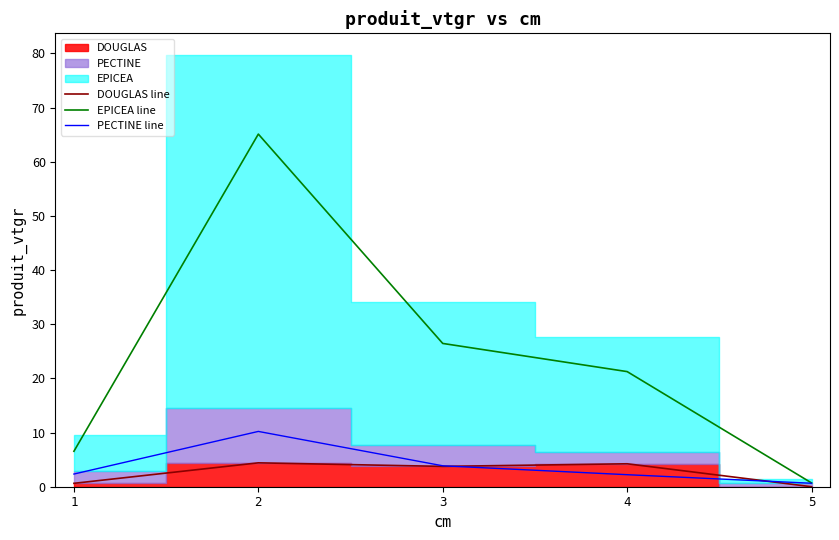

What is the maximum value shown in the chart?

65.1